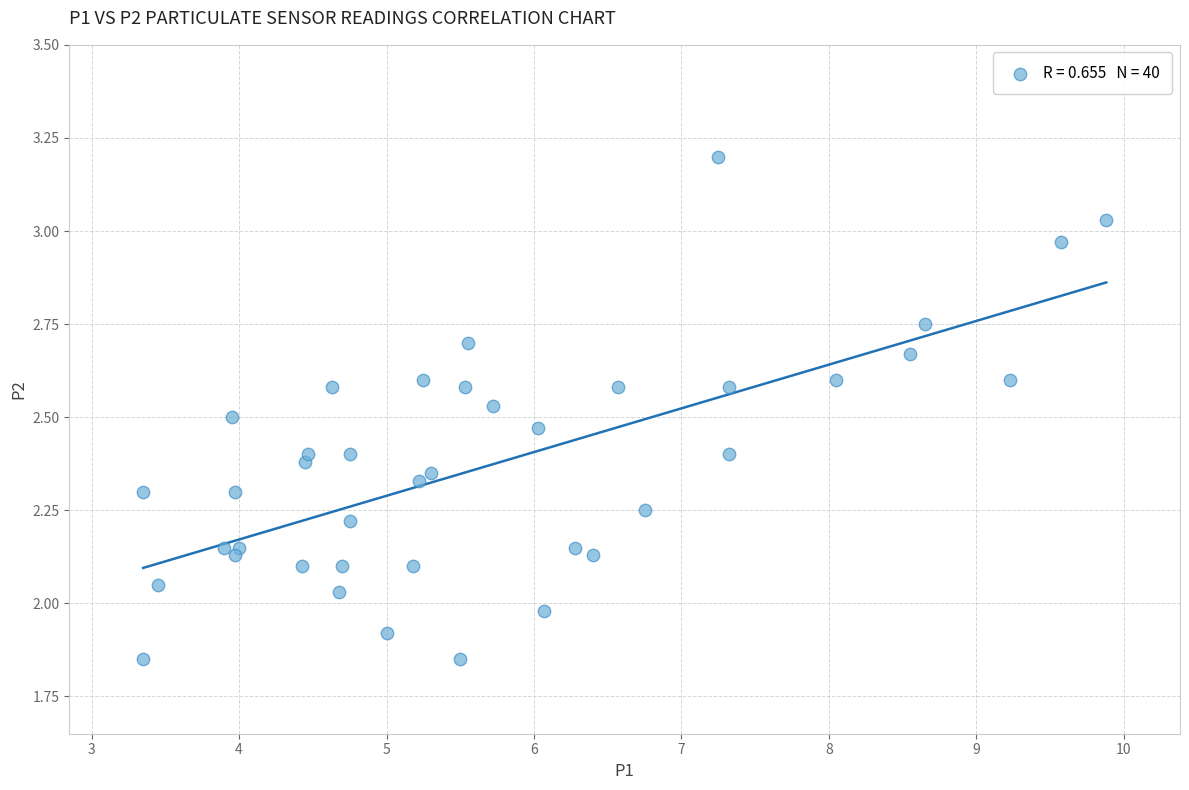

What is the range of X values (max minus min)?

6.5